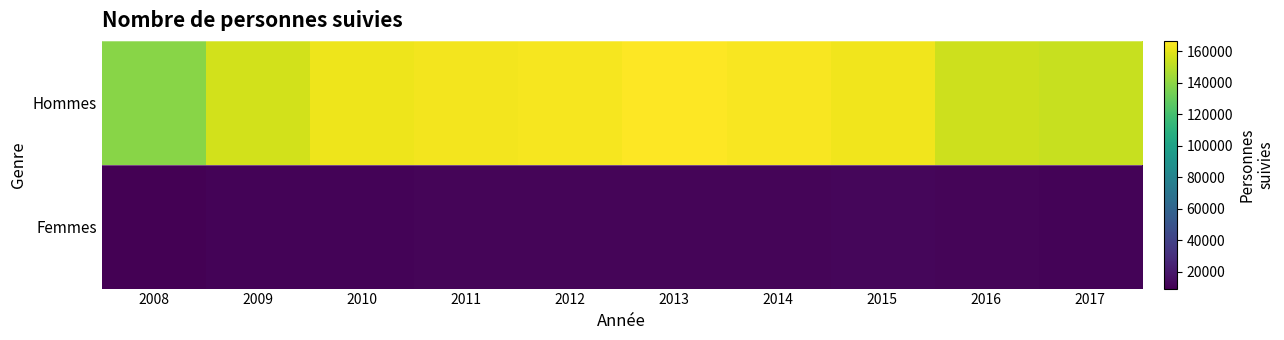

Reading right to left, what are all the values shown in this chart?

Hommes: 2017=153330	2016=154219	2015=163019	2014=164970	2013=166446	2012=164518	2011=163959	2010=162404	2009=155457	2008=138761
Femmes: 2017=10816	2016=11175	2015=12012	2014=11259	2013=11273	2012=11322	2011=11161	2010=11027	2009=10643	2008=9316